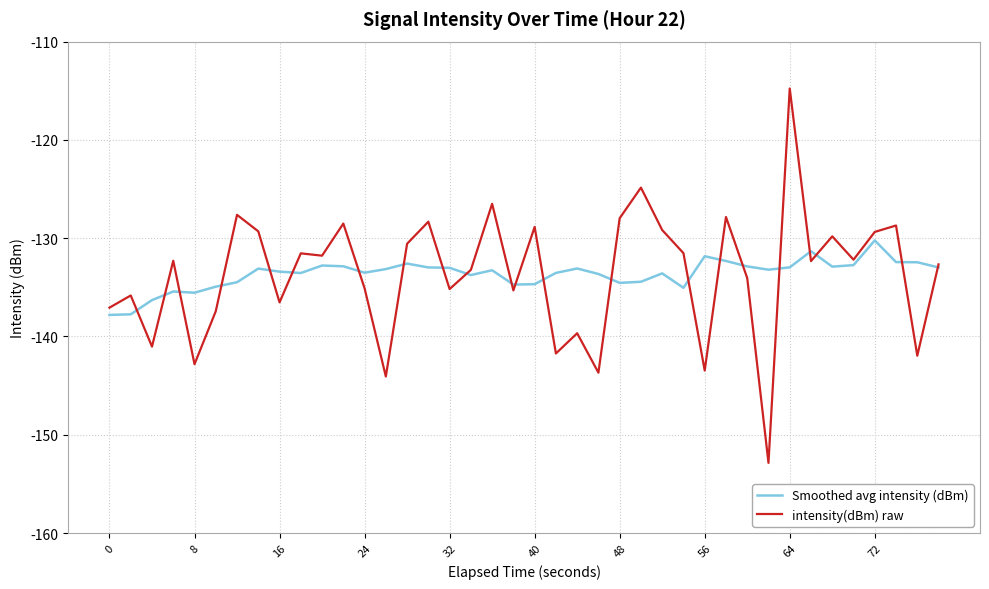

What is the minimum value shown in the chart?

-152.9